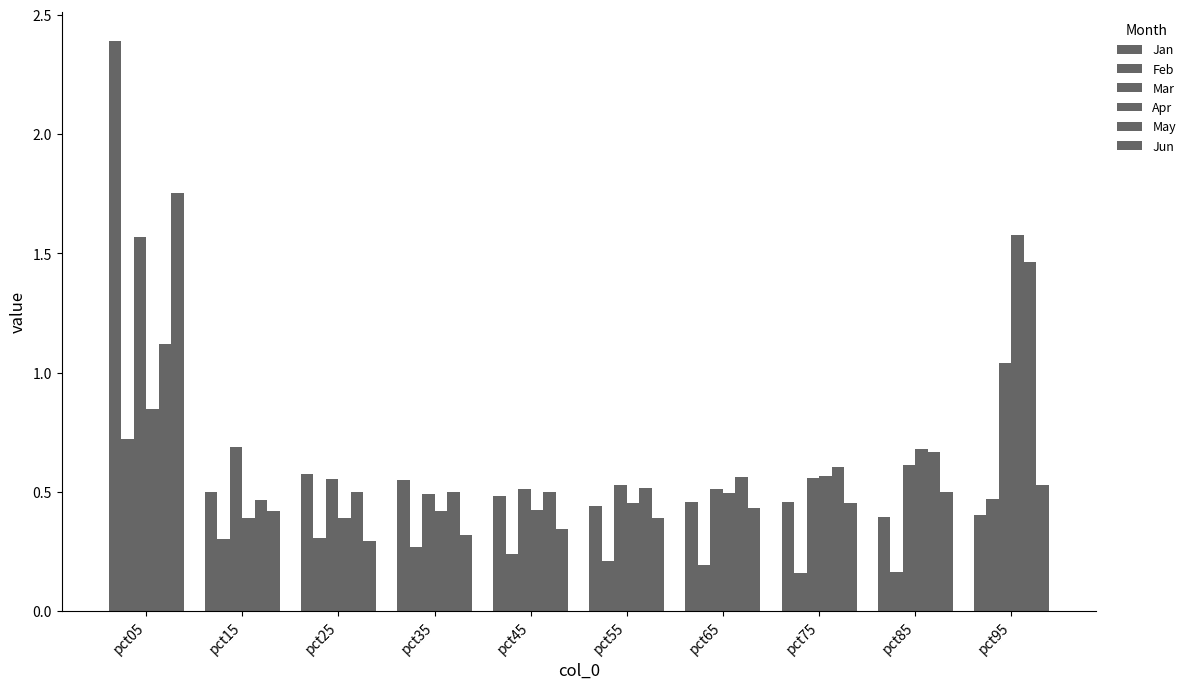

True or false: May has a value of 0.5 at pct35.

True